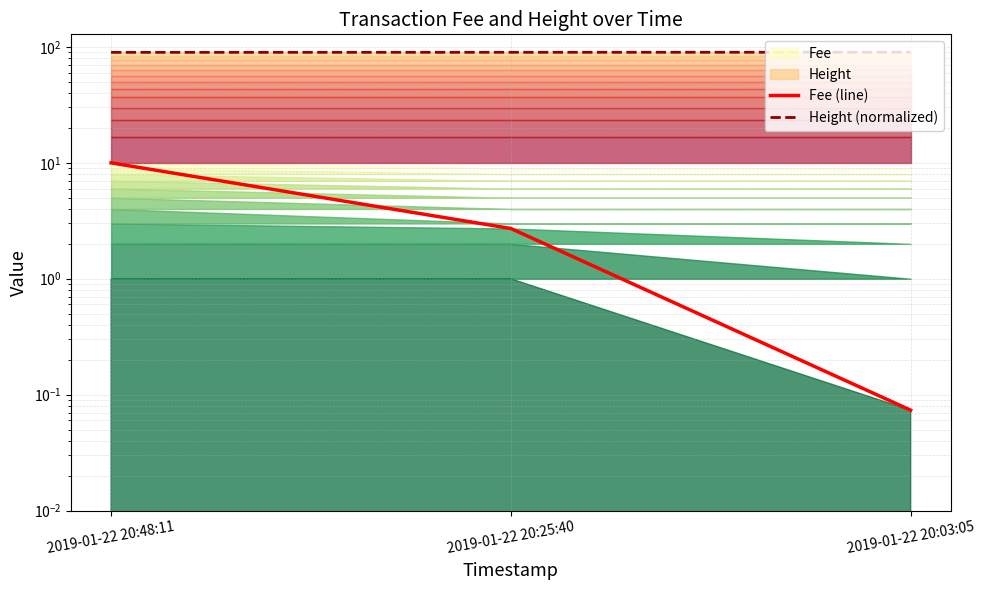

List the series in order of their overall mean, lowest first.

Fee (line), Height (normalized)